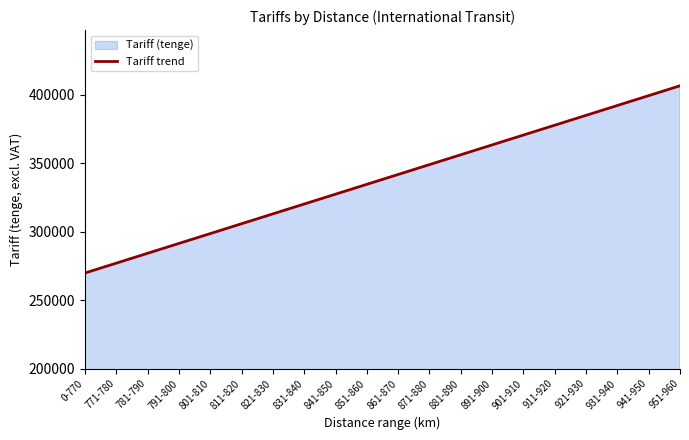

What is the label of the 7th point from the right?

891-900